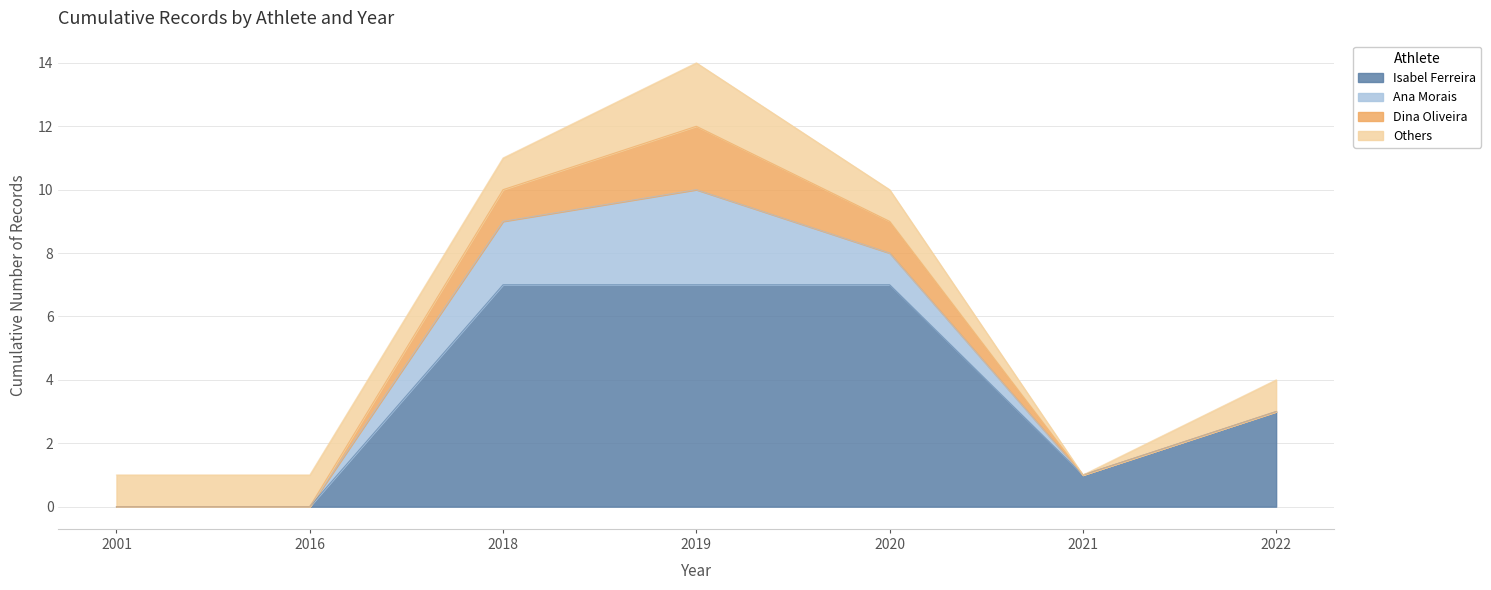

Reading left to right, transcribe all the data shown in this chart.

Isabel Ferreira: 0	0	7	7	7	1	3
Ana Morais: 0	0	2	3	1	0	0
Dina Oliveira: 0	0	1	2	1	0	0
Others: 1	1	1	2	1	0	1